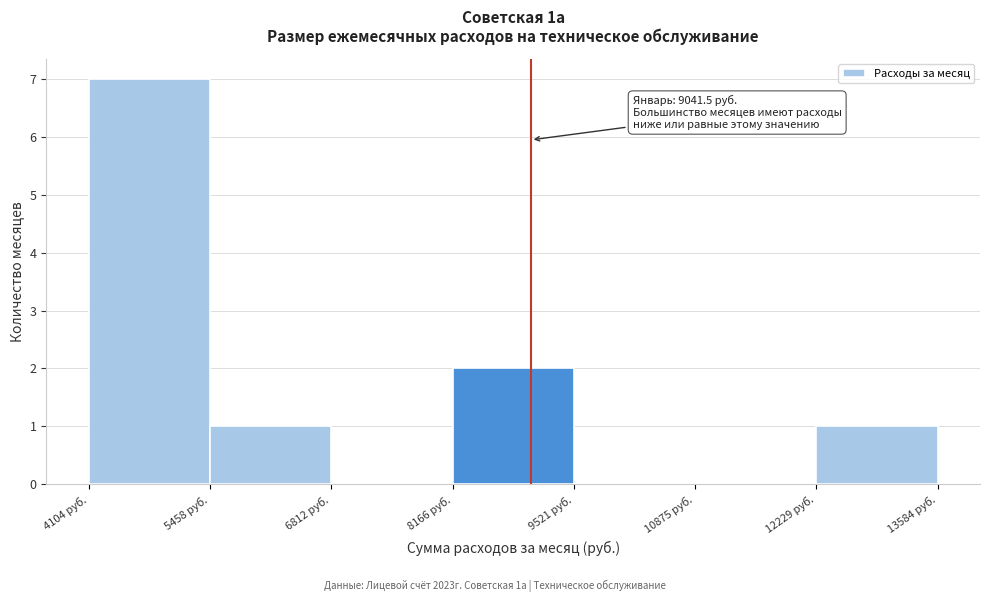

Over which range of the x-axis is the bar tallest?

4200 to 5400